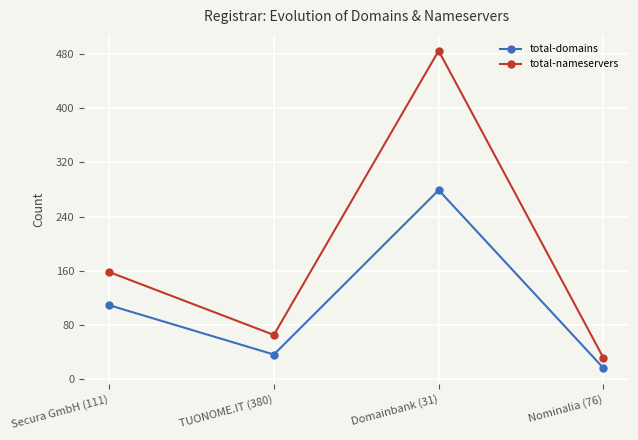

Which series has the largest range (max minus min)?

total-nameservers